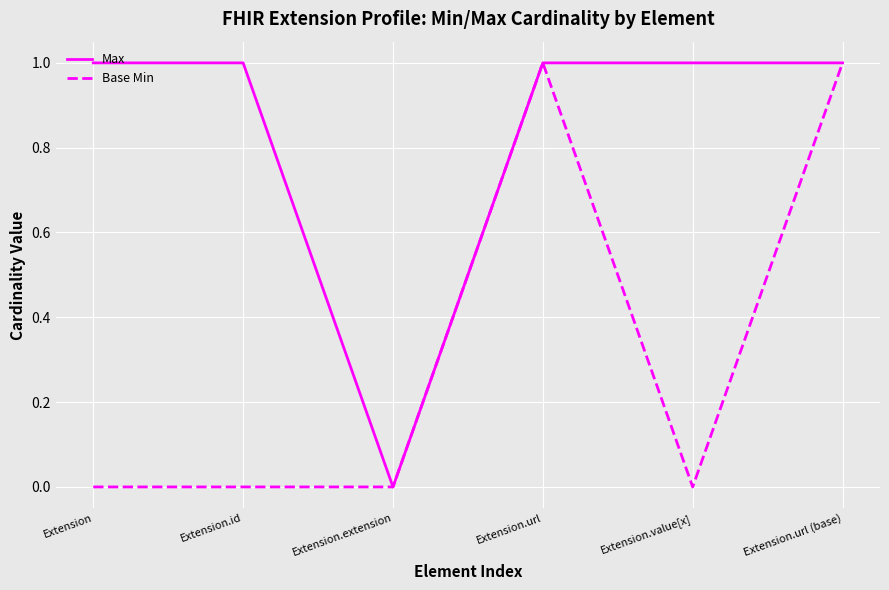

Does the chart display data point markers on the line(s)?

No